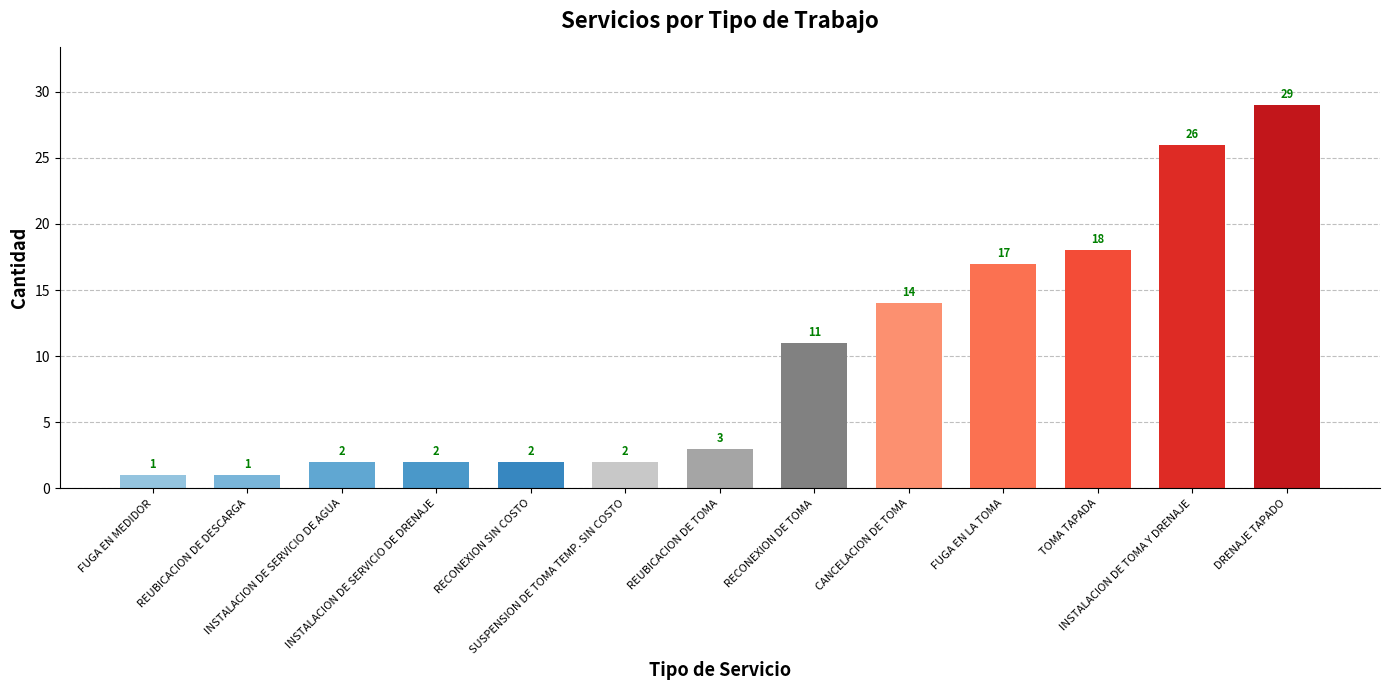

Is it true that the value at INSTALACION DE TOMA Y DRENAJE is 26?

True